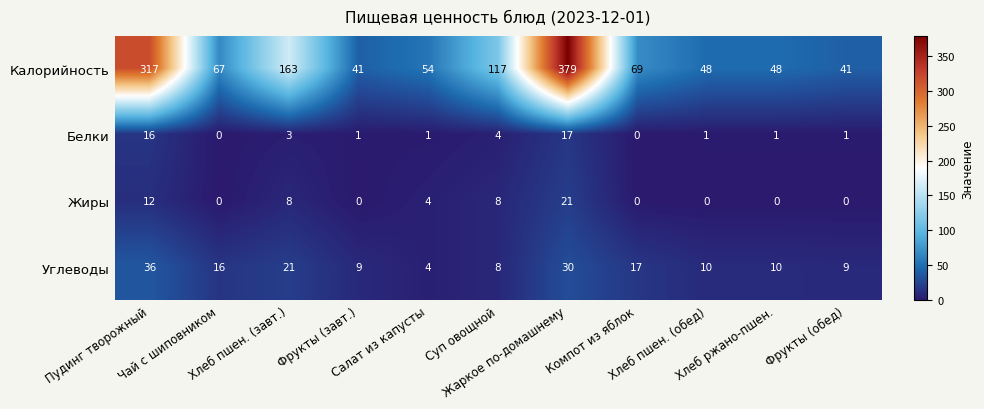

How many Жиры values are between 0 and 8?

9